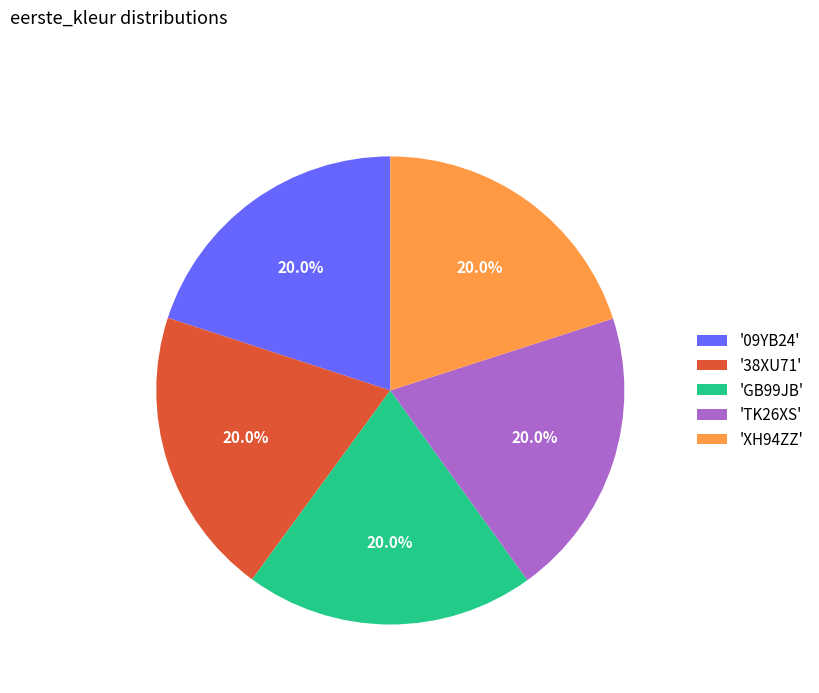

Combined, what portion of the pie is 'TK26XS' and '38XU71'?

40.0%